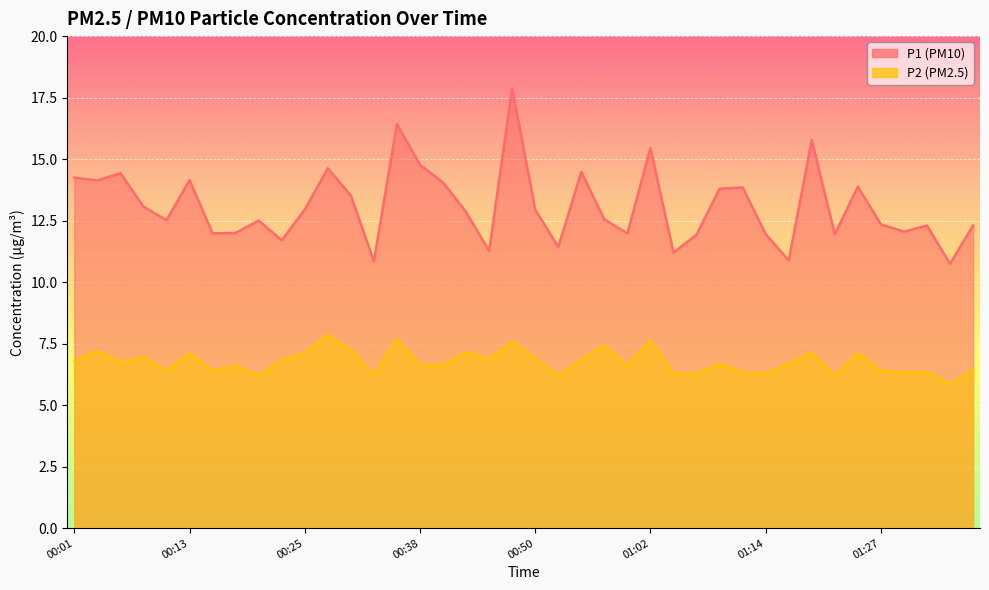

Between 01:09 and 00:06, which is larger?

00:06